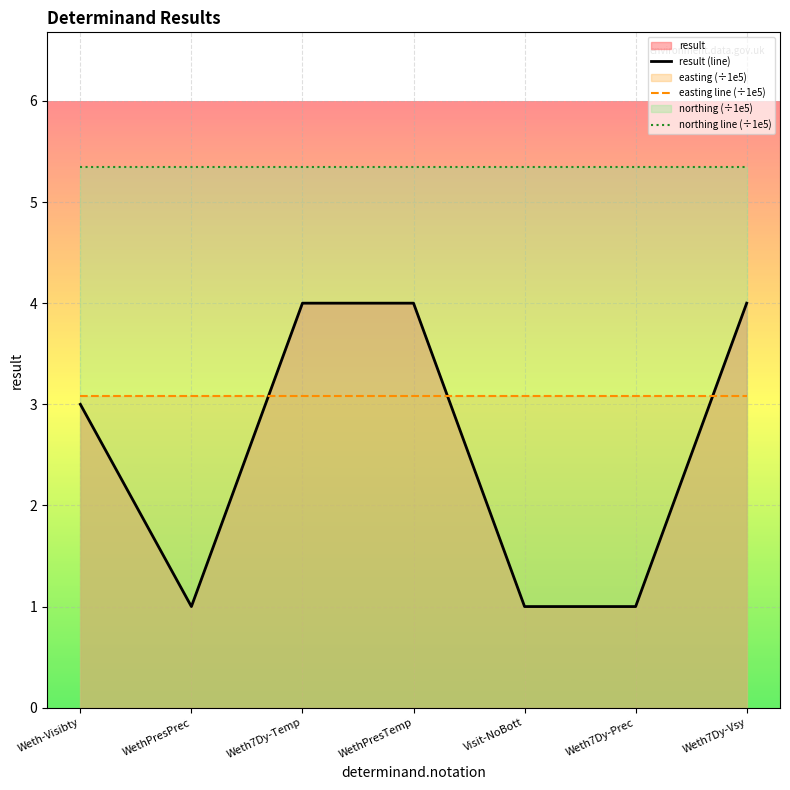

The value of result (line) at WethPresPrec is 1.0. True or false?

True